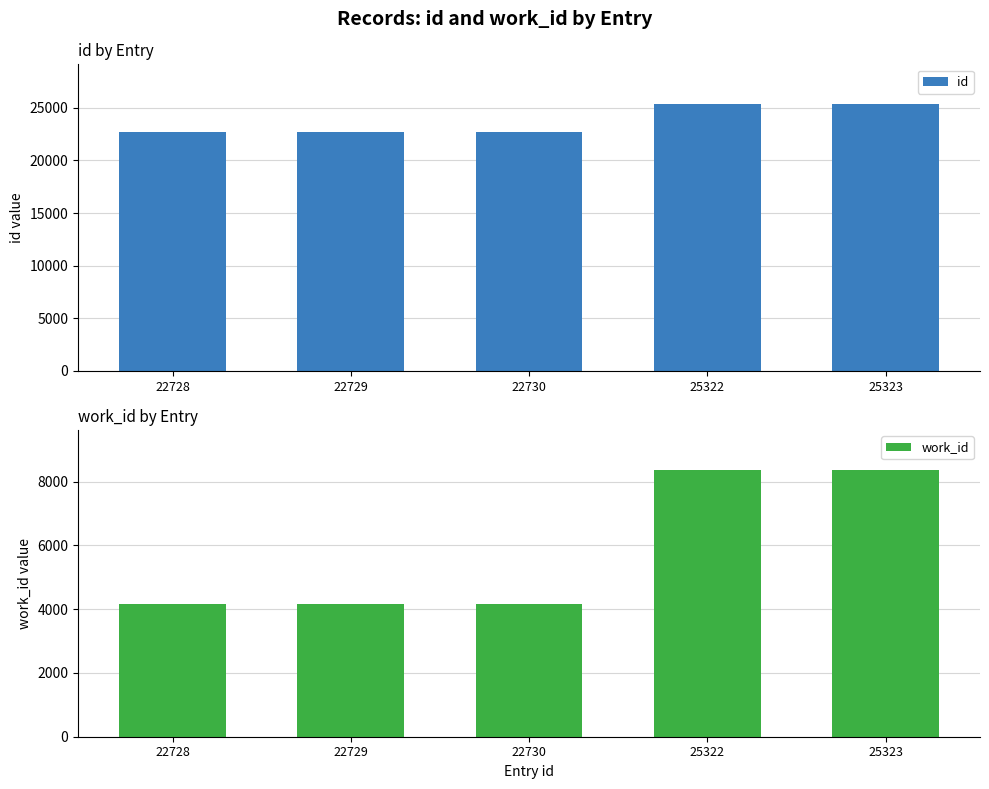

Which series has the widest spread of values?

work_id